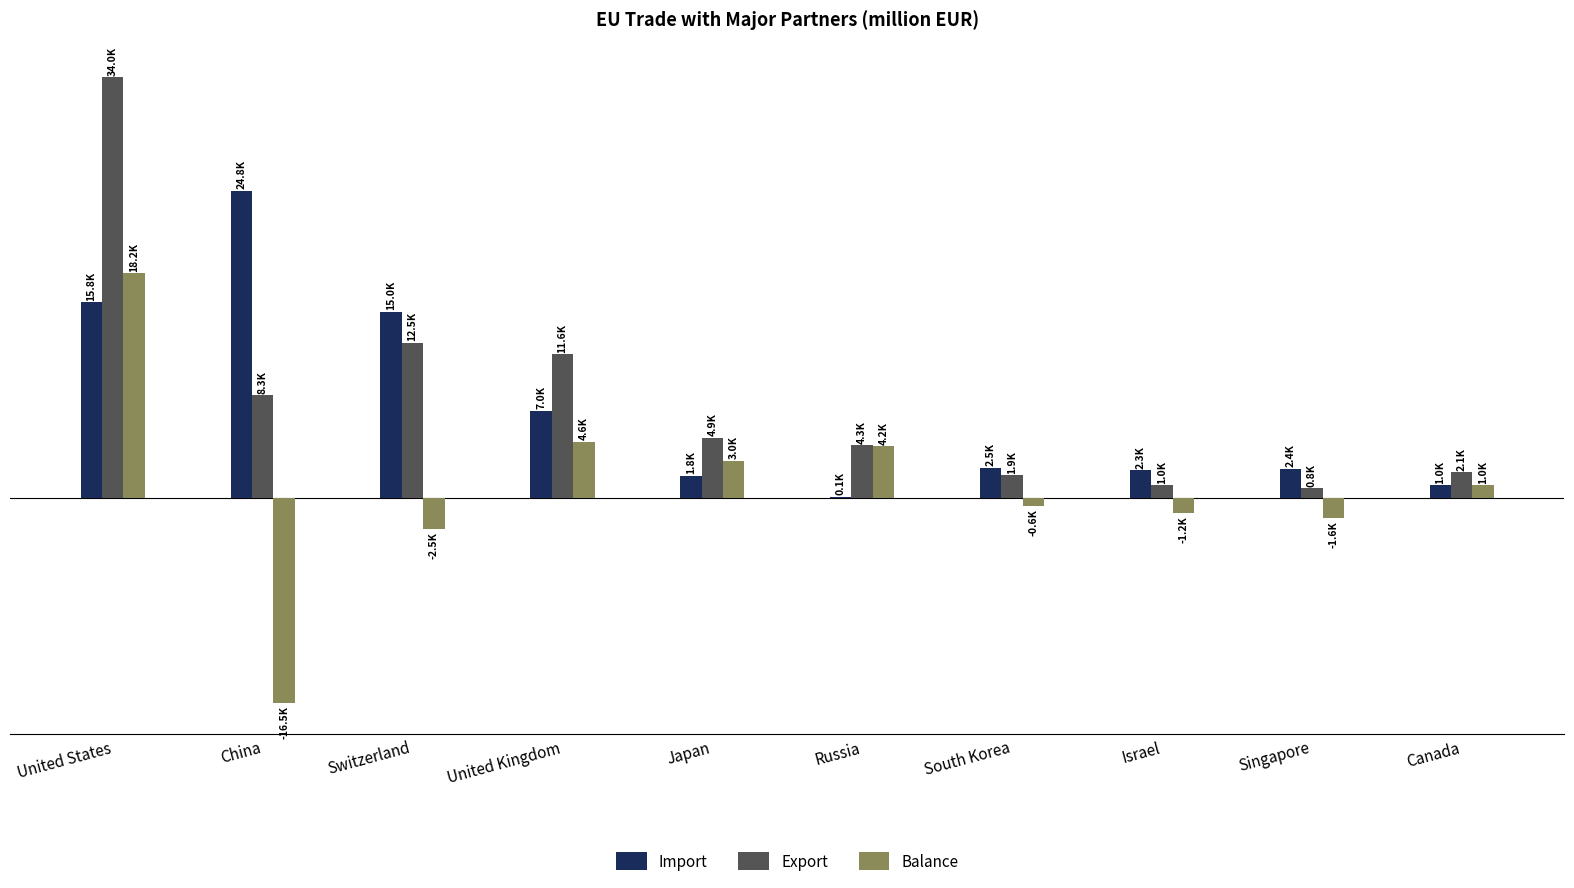

Is the value of Import at Israel greater than the value of Export at United States?

No